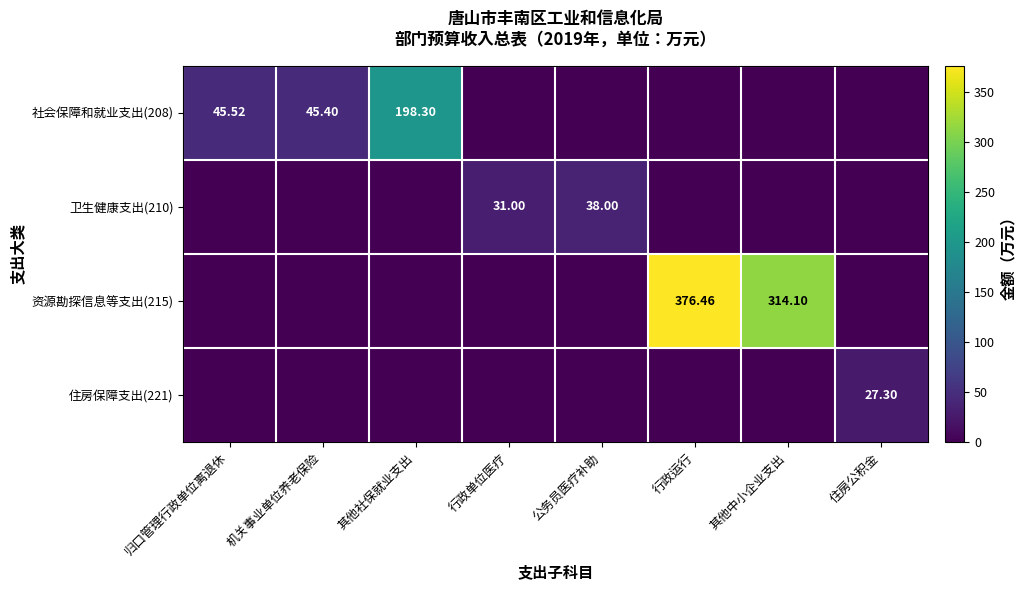

Is it true that 社会保障和就业支出(208) equals 0.0 at 公务员医疗补助?

True